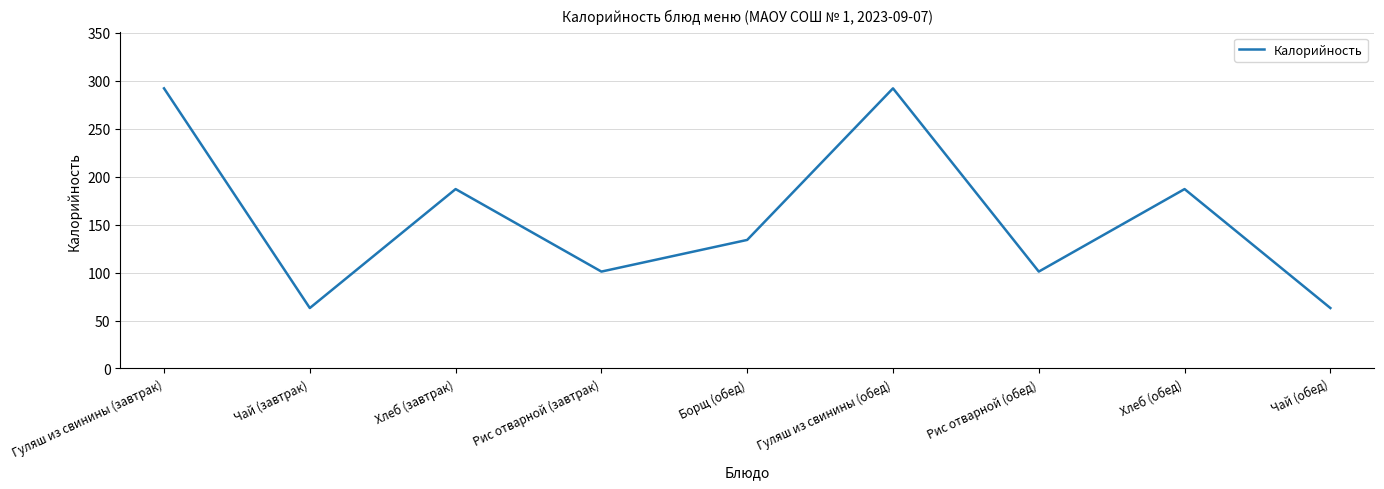

Does the chart display data point markers on the line(s)?

No